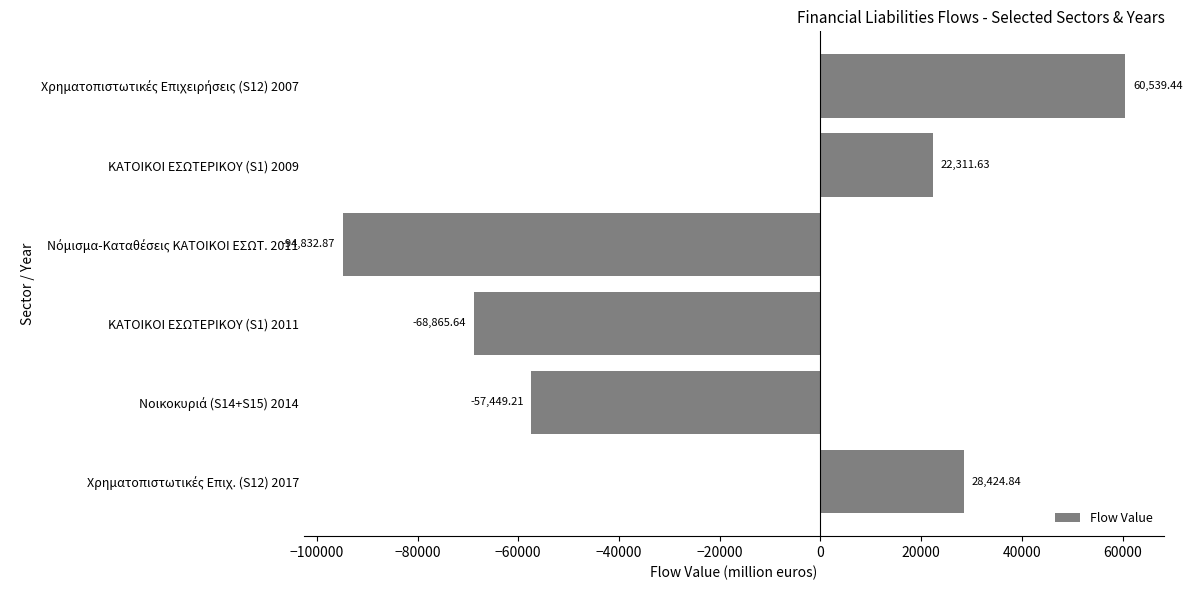

What is the difference between the maximum and minimum values?

155372.3